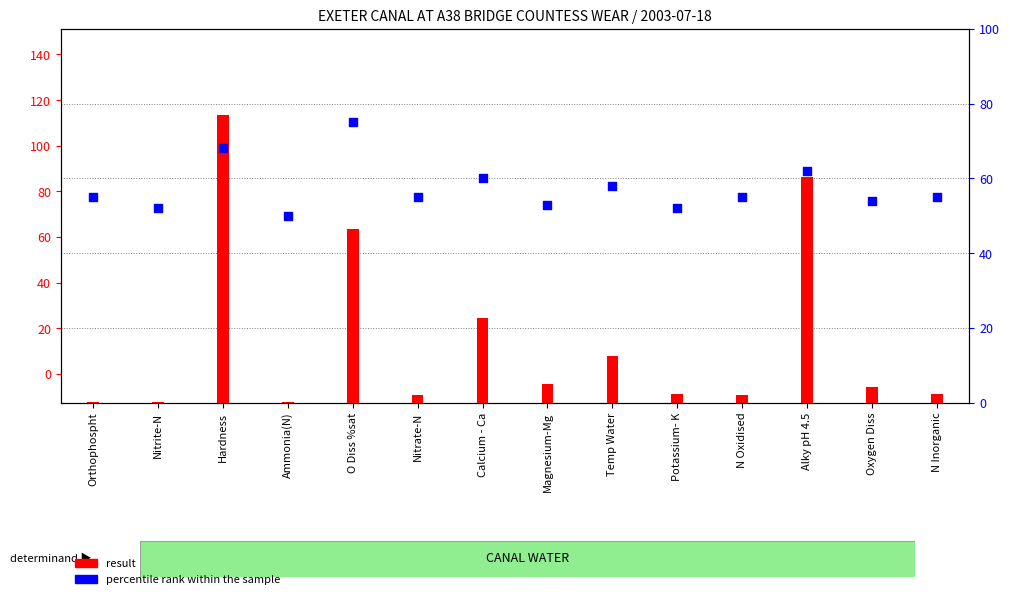

What is the total value across all series at Temp Water?

78.5